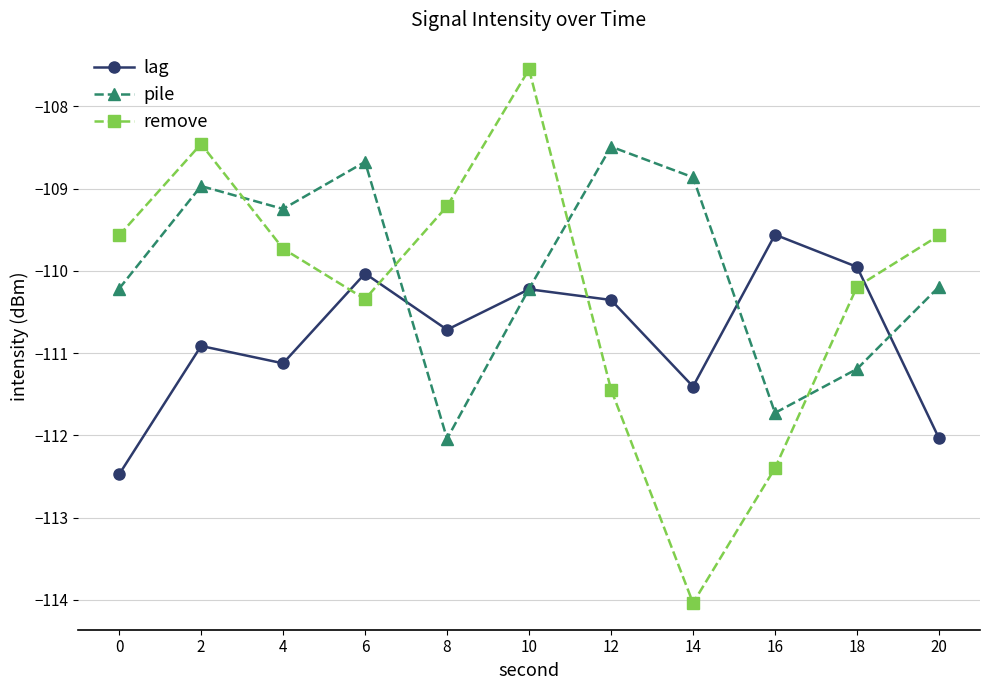

Which series changed the most between 4 and 14?

remove